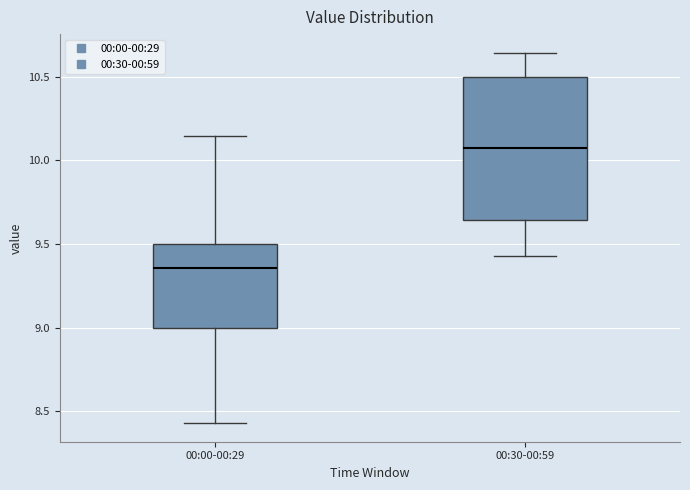

Reading left to right, read every box against the y-axis: the position of its median line, the range the box covers, and the ends of its whiskers. The values are not printed on the chart, so give them approximately, as read against the axis.

00:00-00:29: median 9.35, box 9.00 to 9.50, whiskers 8.45 to 10.15
00:30-00:59: median 10.05, box 9.65 to 10.50, whiskers 9.45 to 10.65